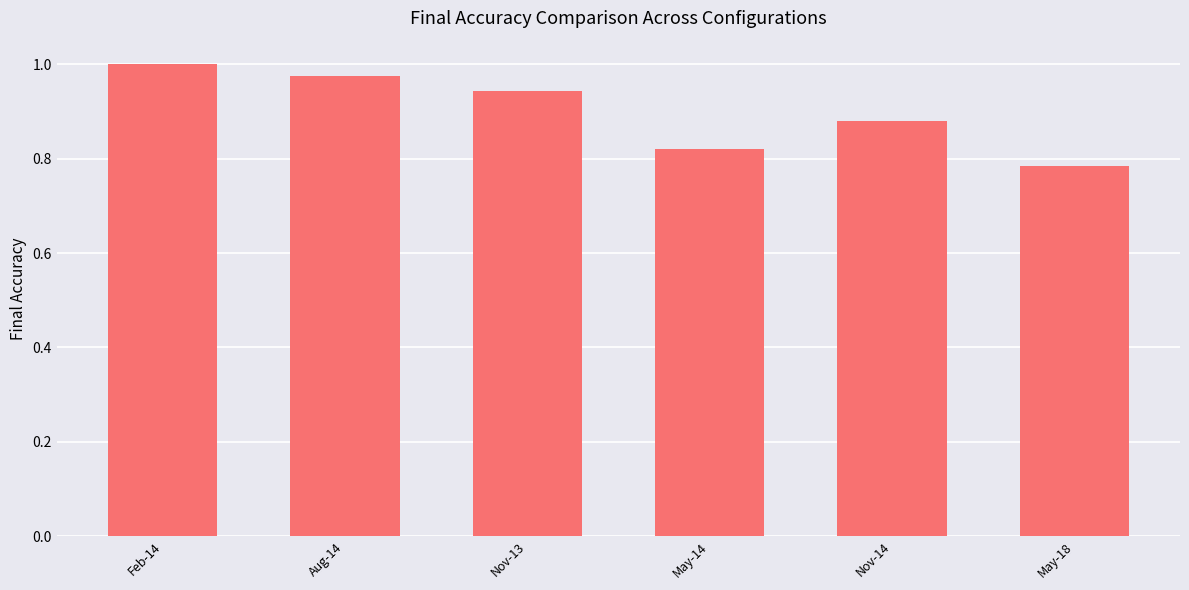

Which has a higher value, Nov-14 or Feb-14?

Feb-14